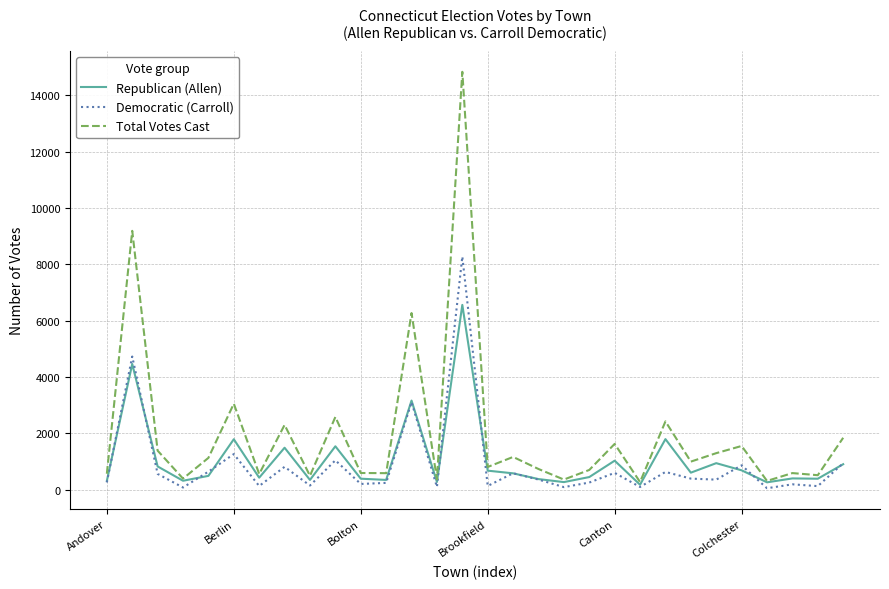

Rank the series by their maximum value, from highest to lowest.

Total Votes Cast, Democratic (Carroll), Republican (Allen)